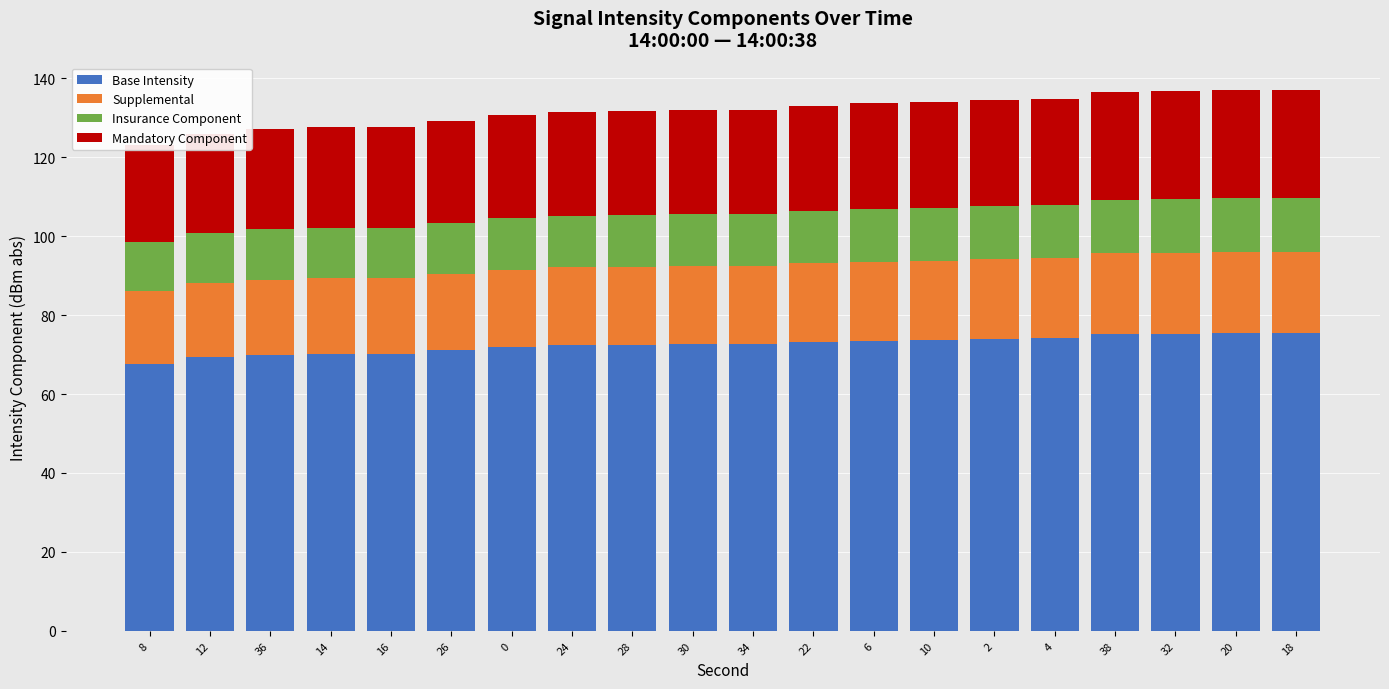

What is the value of the Supplemental bar at the 6th from the left?

19.4